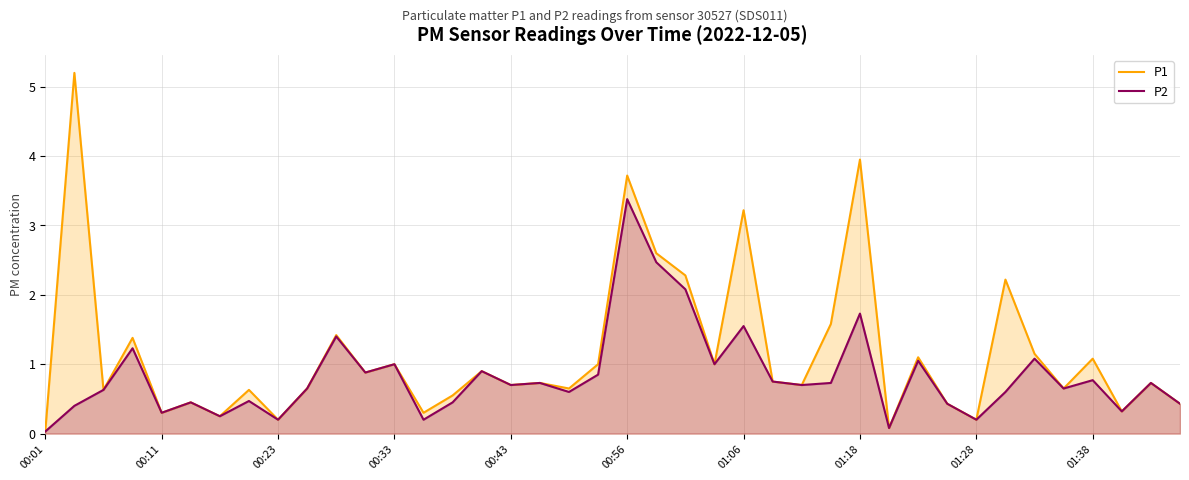

What is the difference between the maximum and minimum values in the P1 series?

5.2